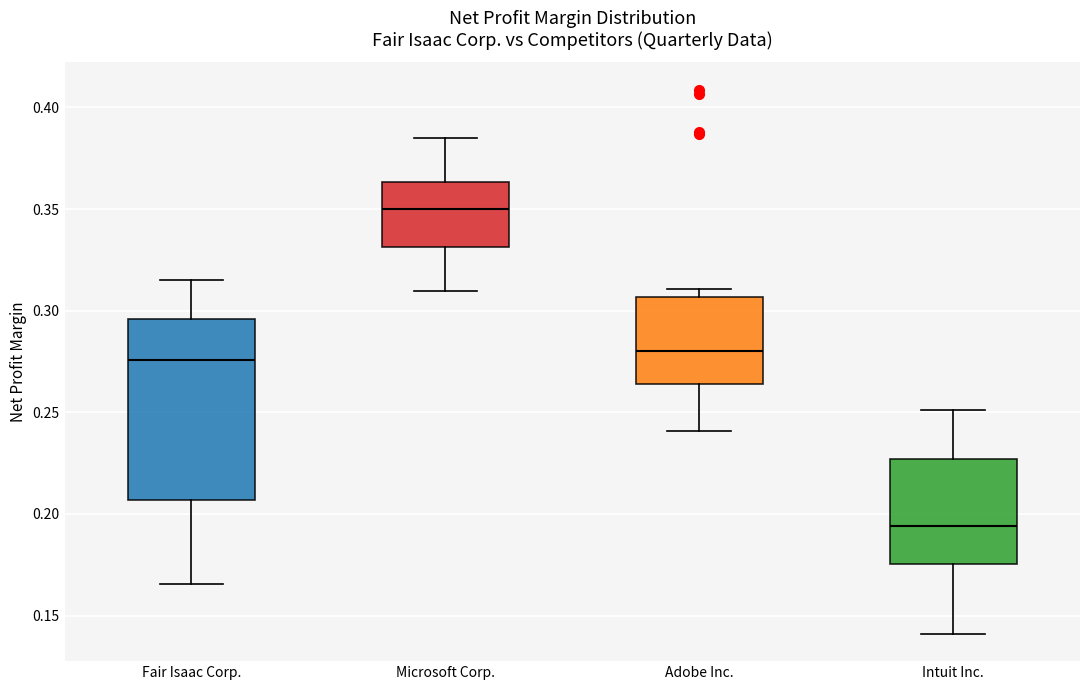

Reading left to right, transcribe this box plot: for each box, give where its median line is, the range the box spans, and where its two whiskers end, as read against the y-axis. The values are not printed on the chart, so give them approximately, as read against the axis.

Fair Isaac Corp.: median 0.275, box 0.205 to 0.295, whiskers 0.165 to 0.315
Microsoft Corp.: median 0.350, box 0.330 to 0.365, whiskers 0.310 to 0.385
Adobe Inc.: median 0.280, box 0.265 to 0.305, whiskers 0.240 to 0.310
Intuit Inc.: median 0.195, box 0.175 to 0.225, whiskers 0.140 to 0.250